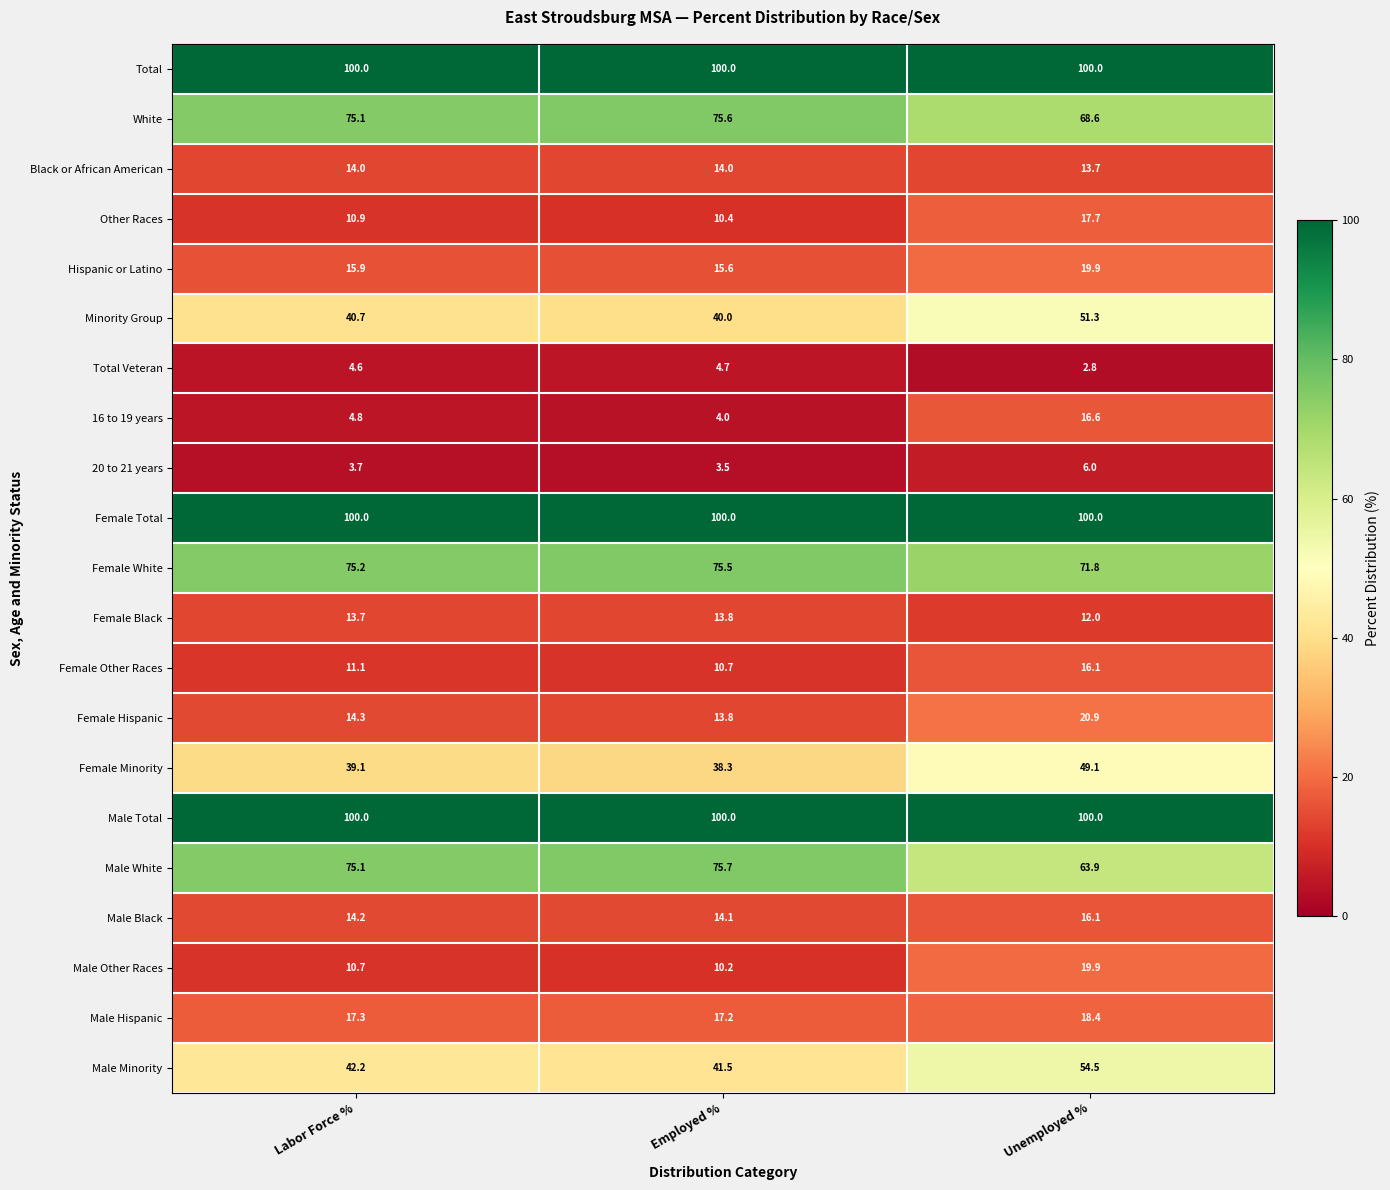

The value of Total Veteran at Labor Force % is 4.6. True or false?

True